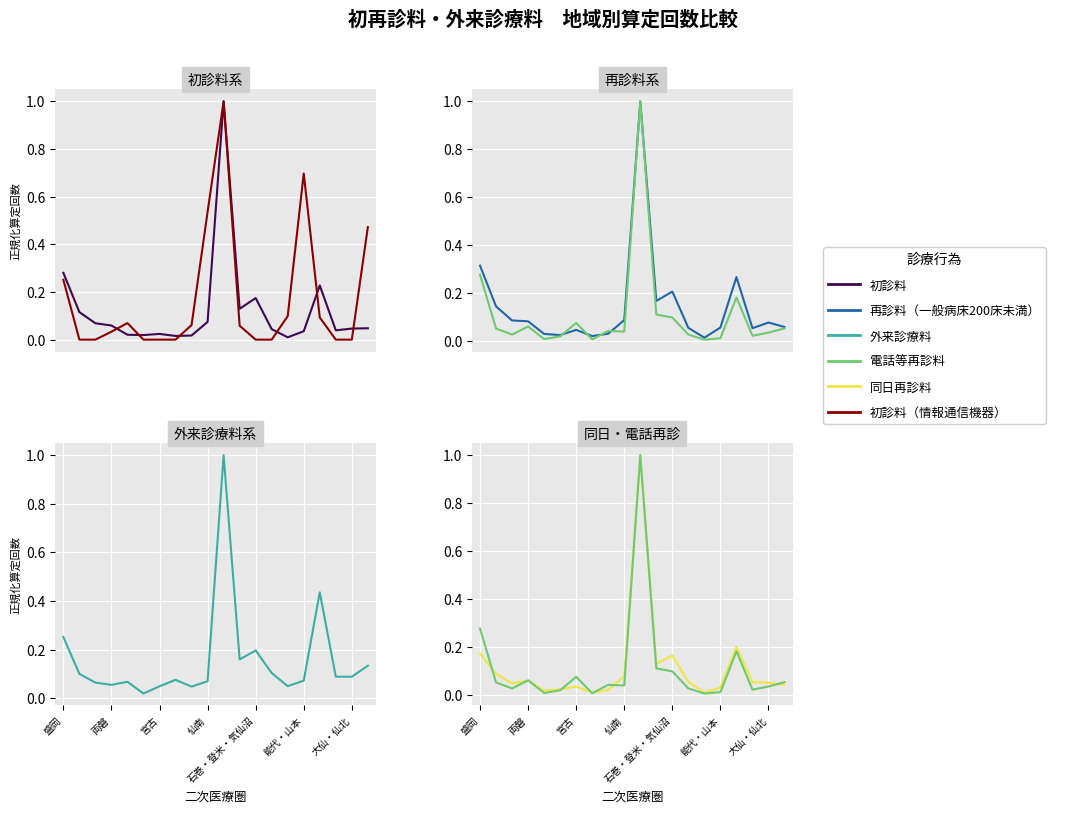

Read the 同日再診料 value at 盛岡.

0.2